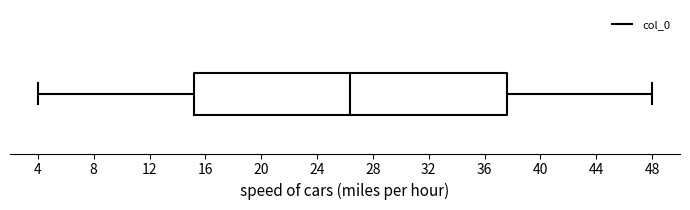

Transcribe this box plot: give where the median line is, the range the box spans, and where the two whiskers end, as read against the x-axis. The values are not printed on the chart, so give them approximately, as read against the axis.

median 26.5, box 15.0 to 37.5, whiskers 4.0 to 48.0